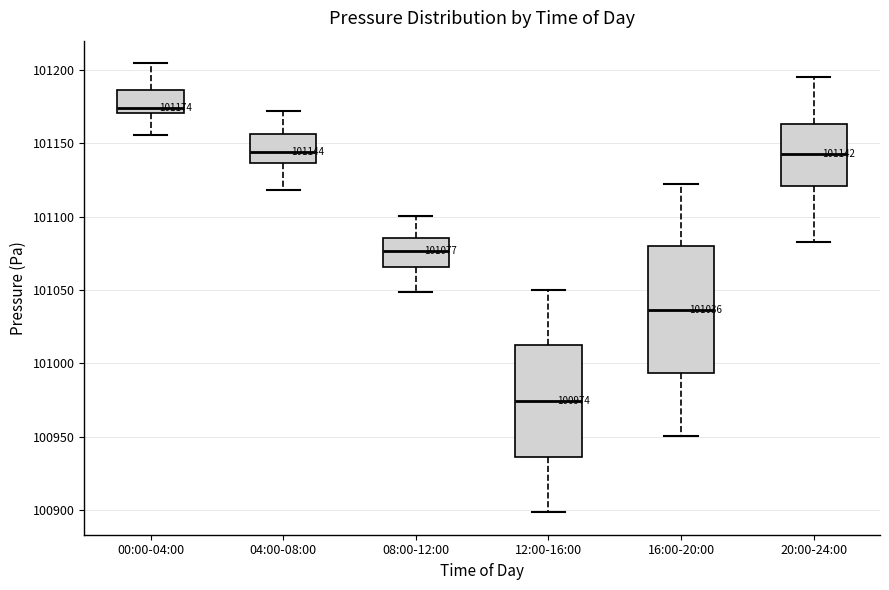

Which box's median line is the highest?

00:00-04:00